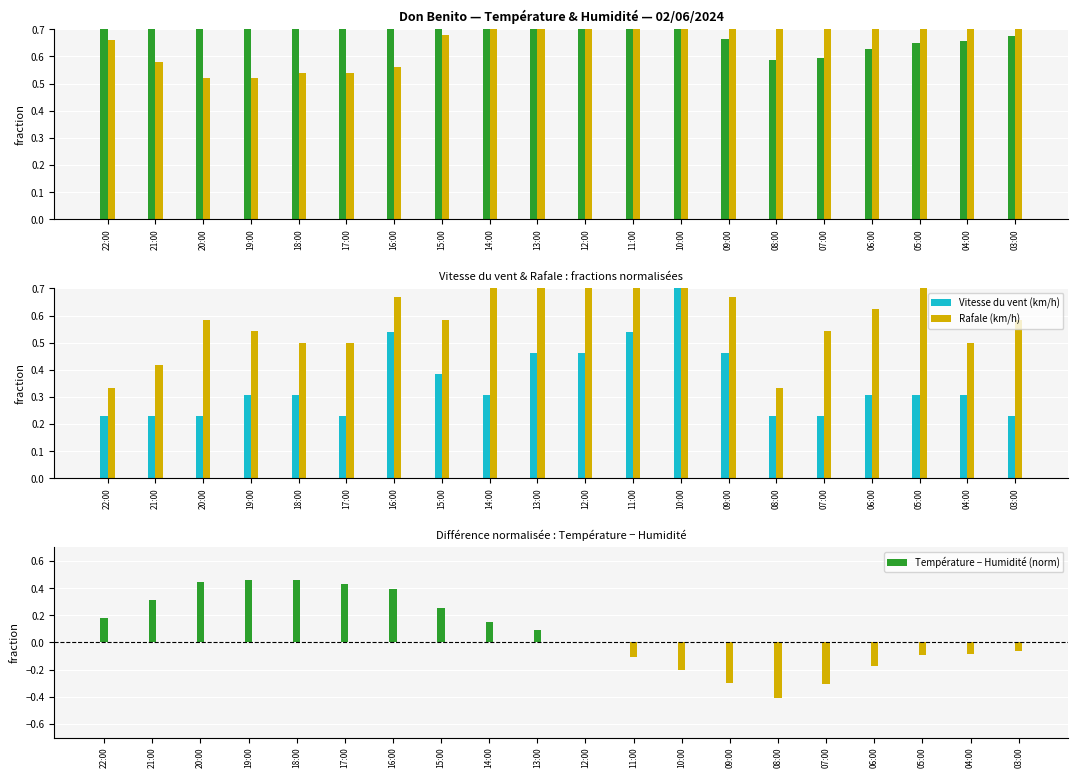

The Vitesse du vent (km/h) series shows 0.2 at 17:00. True or false?

True